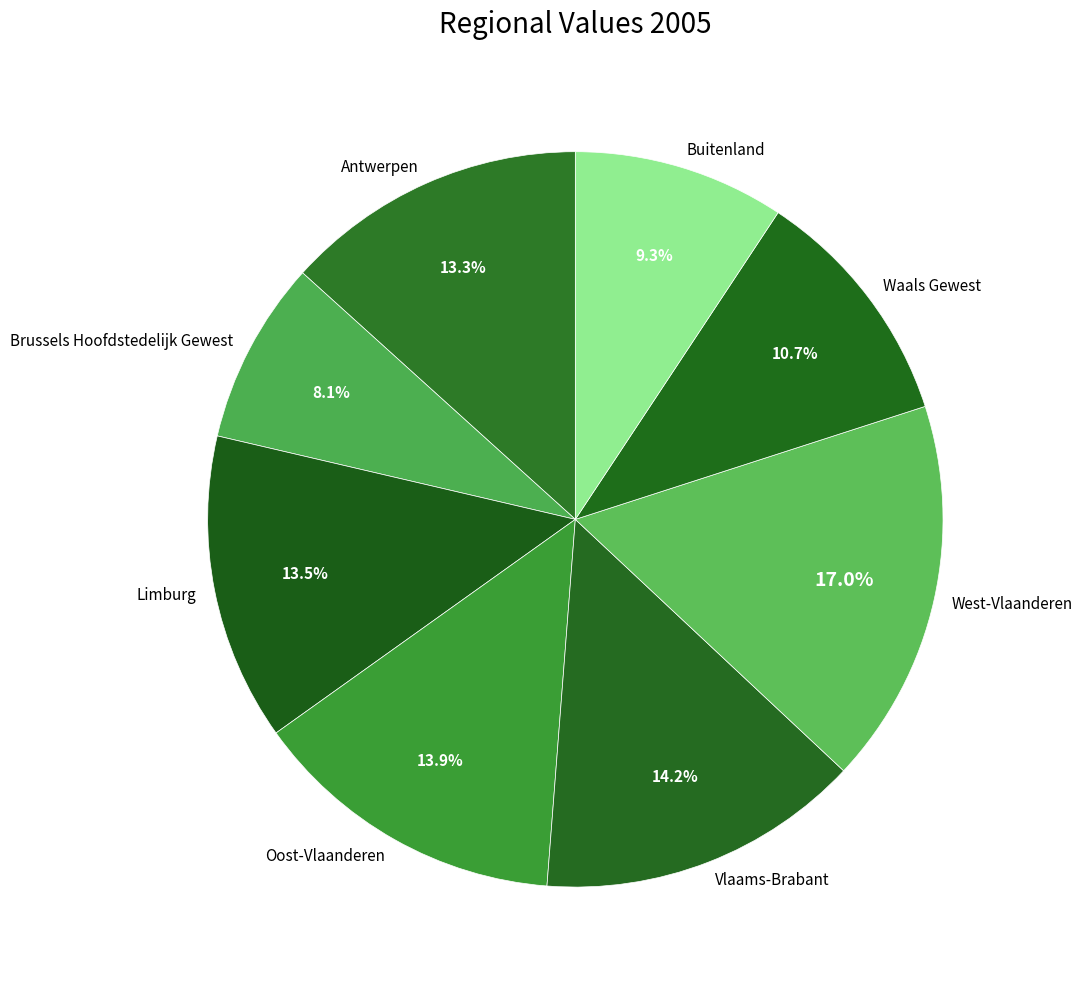

What is the largest slice in the pie chart?

West-Vlaanderen